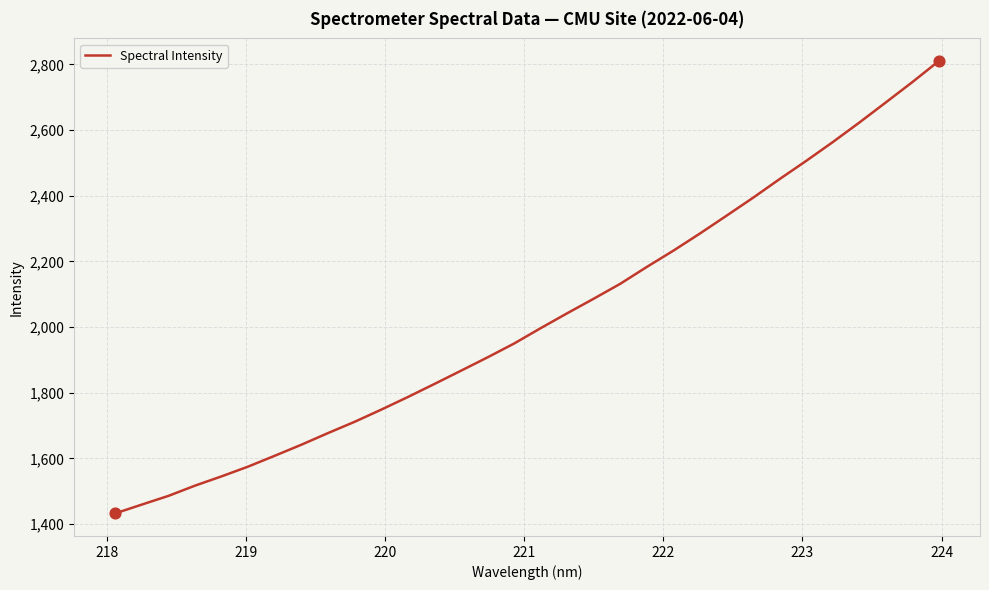

What is the minimum value shown in the chart?

1432.4